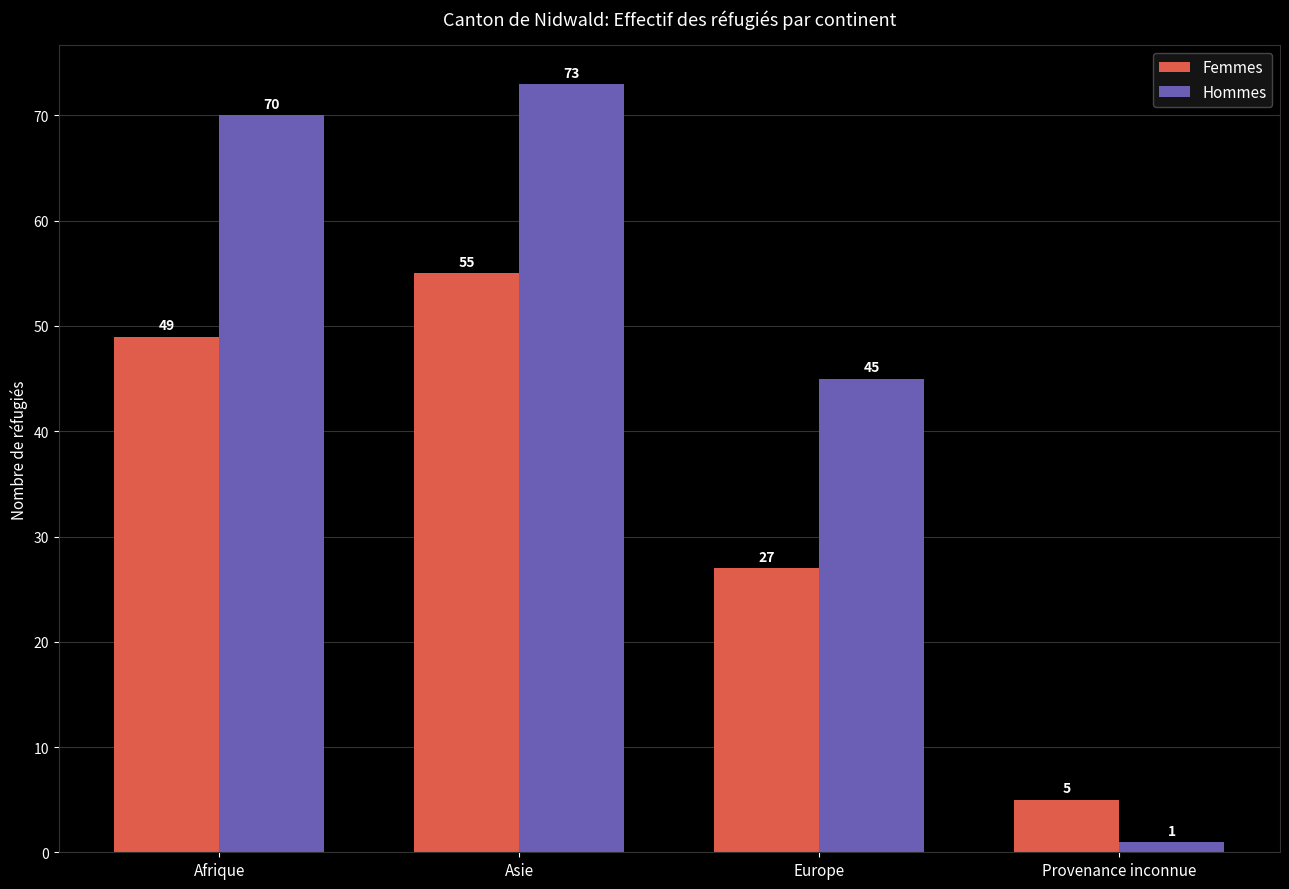

What is the minimum value shown in the chart?

1